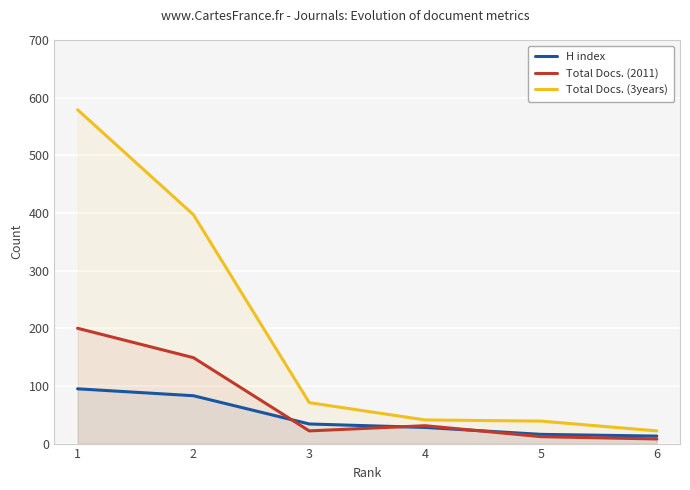

True or false: H index and Total Docs. (3years) intersect in this chart.

False